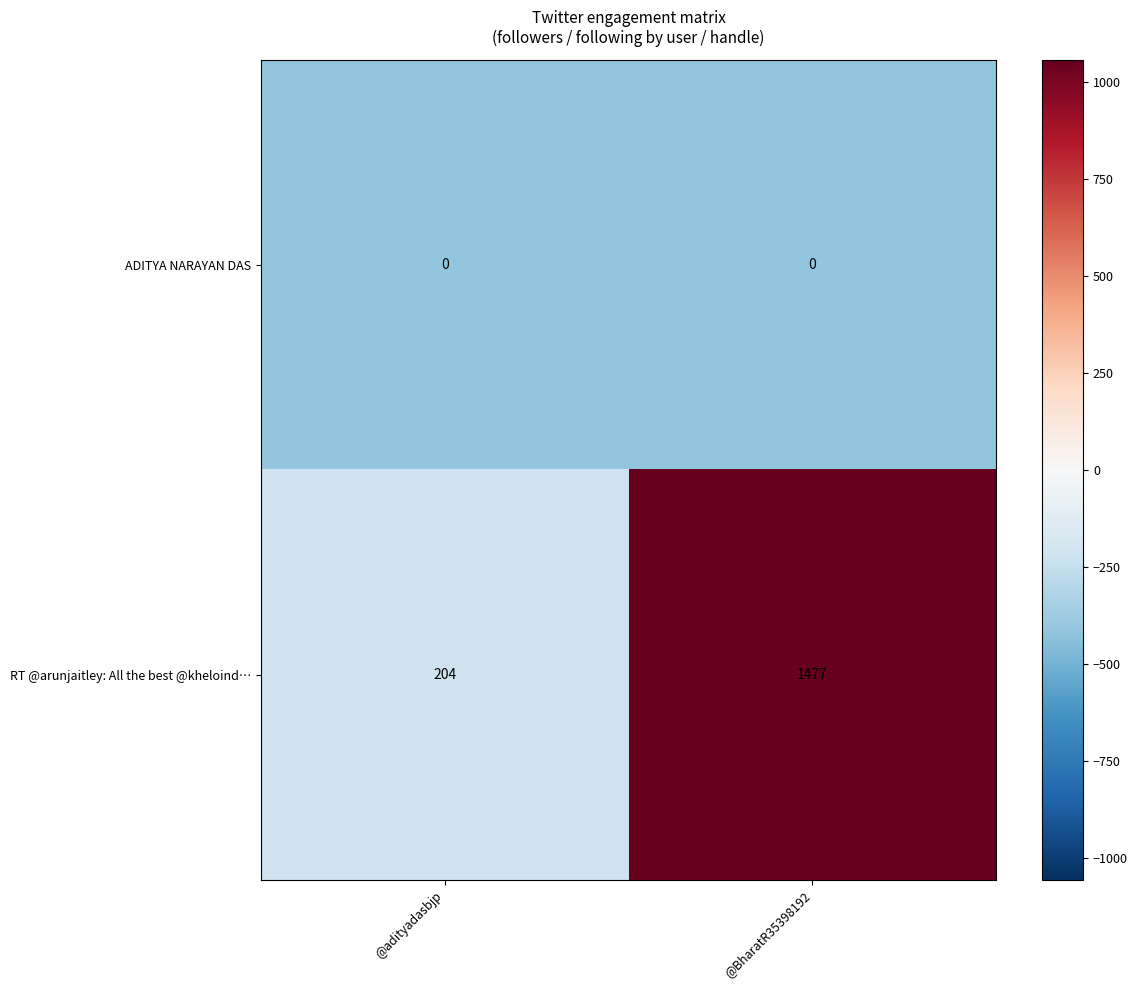

At which label does RT @arunjaitley: All the best @kheloind… reach its minimum?

@adityadasbjp